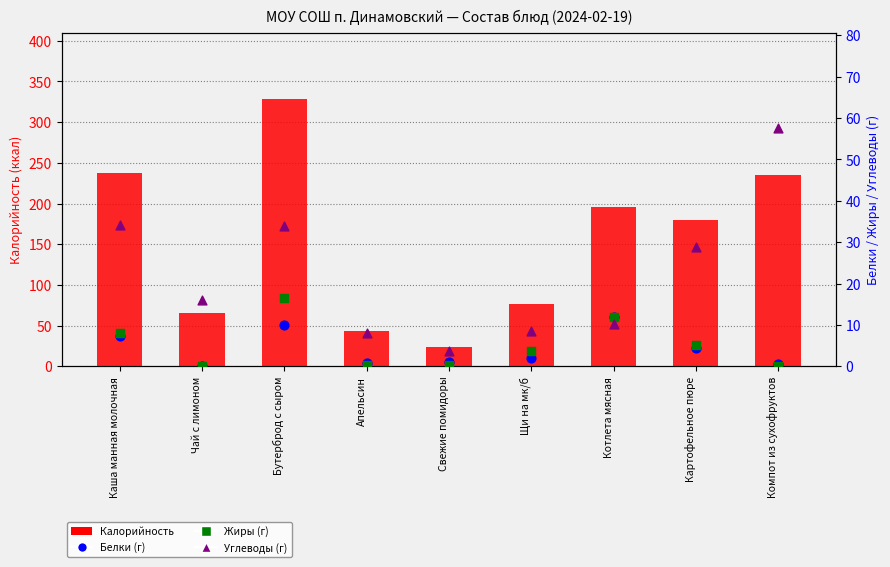

Is the value of Калорийность at Щи на мк/б greater than the value of Белки (г) at Картофельное пюре?

Yes